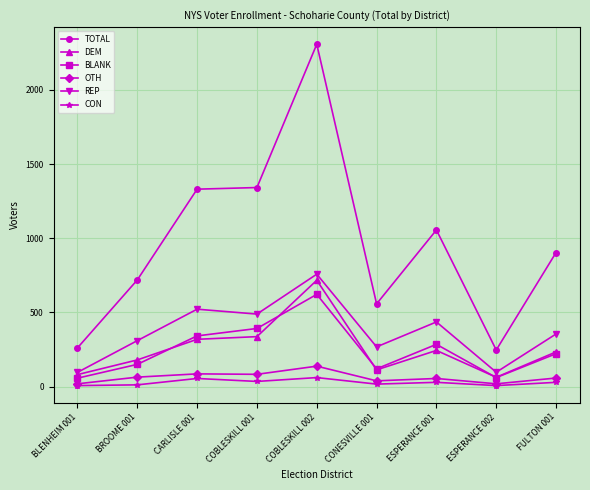

What is the greatest value displayed?

2308